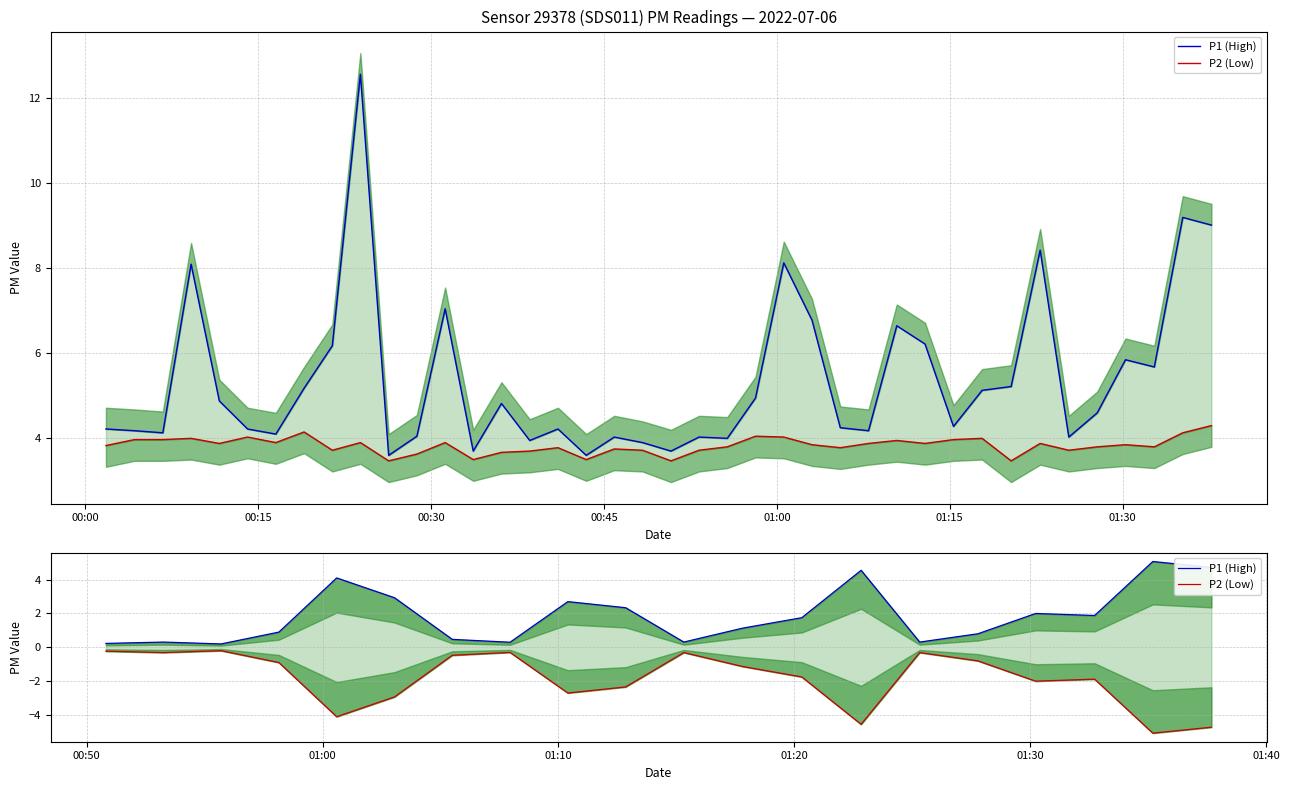

The P2 (Low) series shows -1.9 at 11. True or false?

False